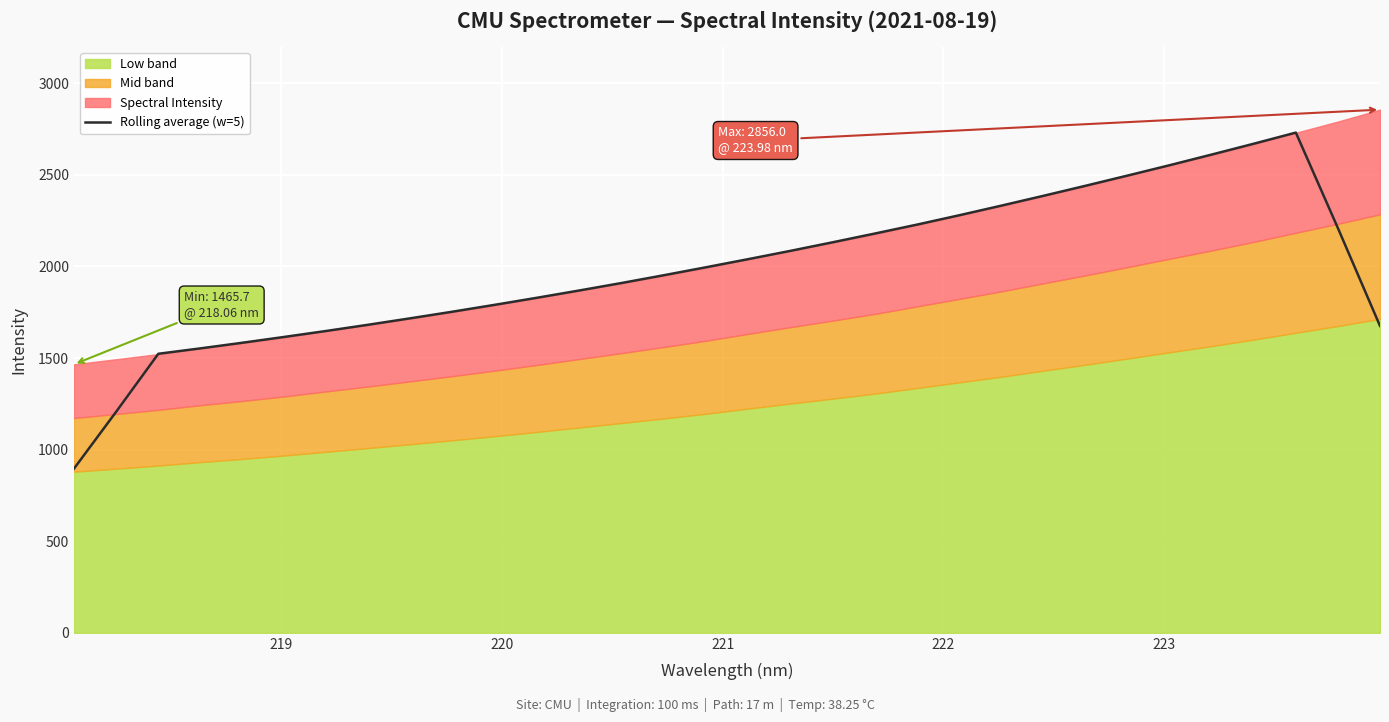

How many points are higher than both their immediate neighbors (excluding endpoints)?

1